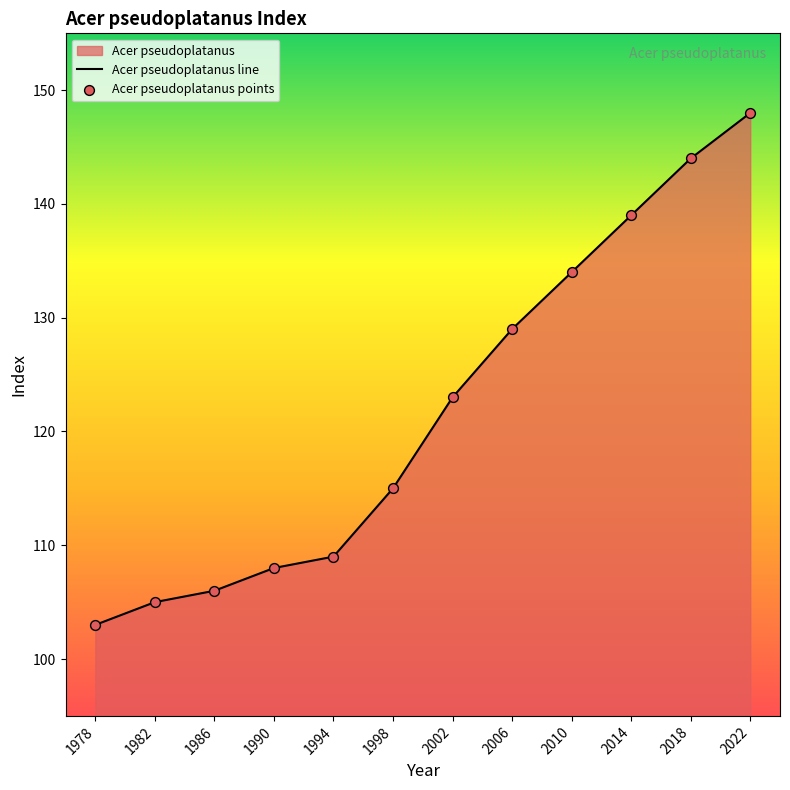

At how many categories does at least one series exceed 146?

1